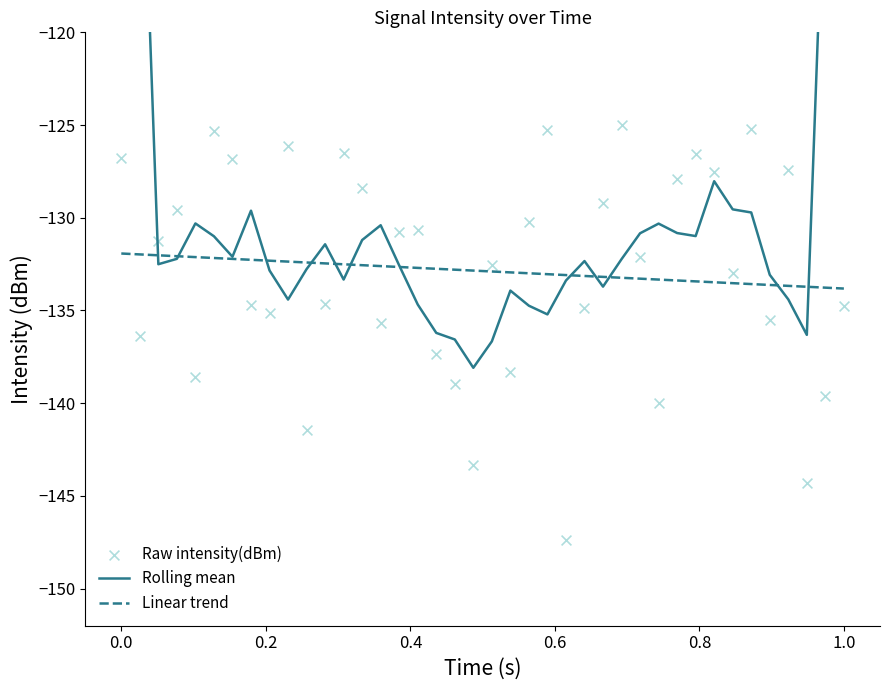

At how many categories does at least one series exceed -134?

40